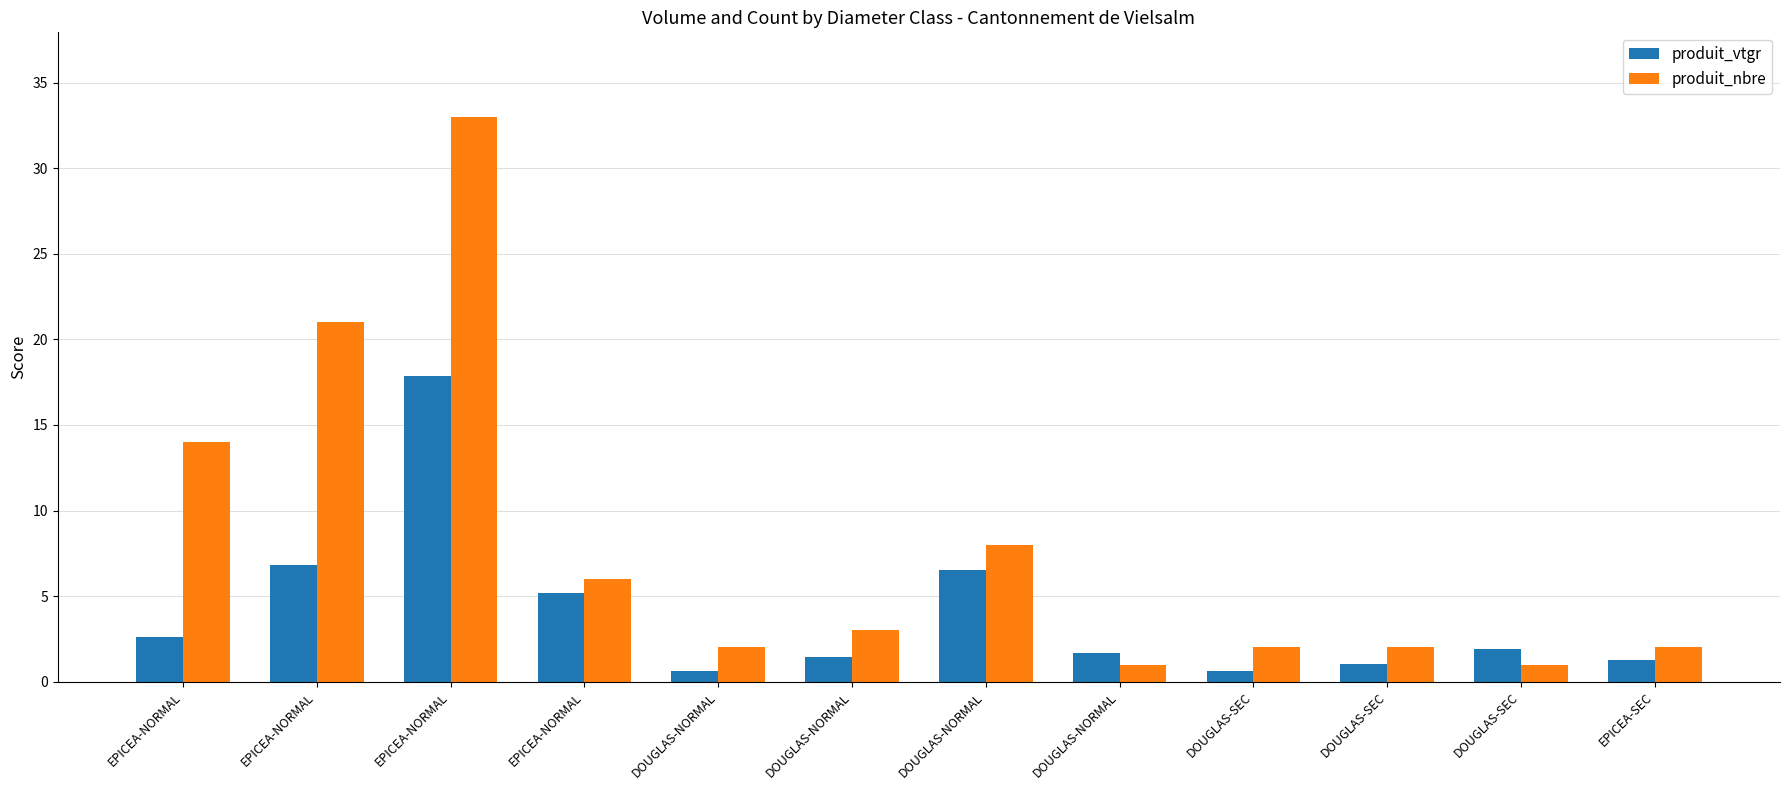

Does the chart contain any negative values?

No